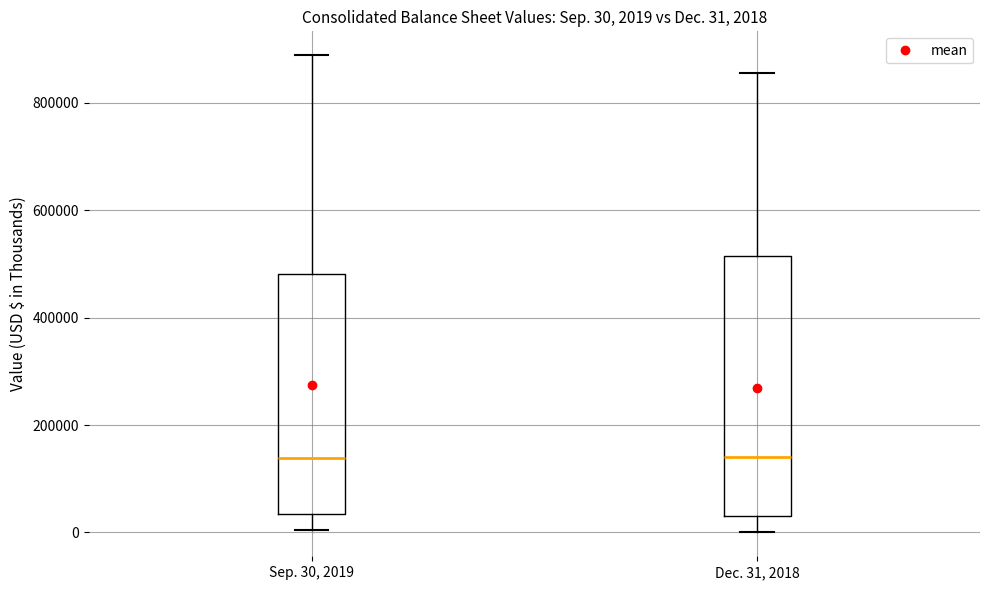

Which box is the tallest, from its lower edge to its upper edge?

Dec. 31, 2018